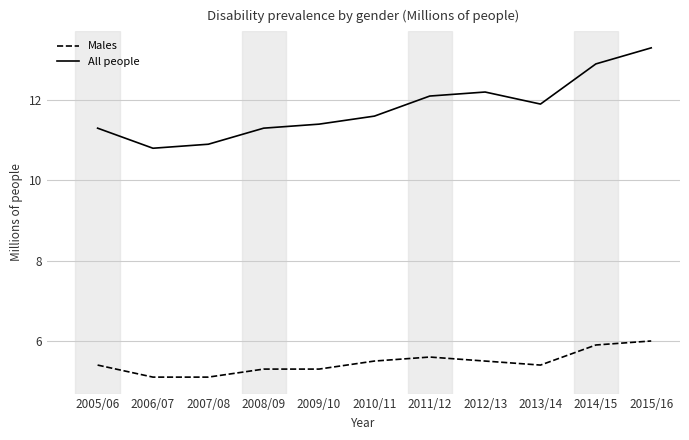

True or false: Males has more than 0 points higher than both neighbors.

True